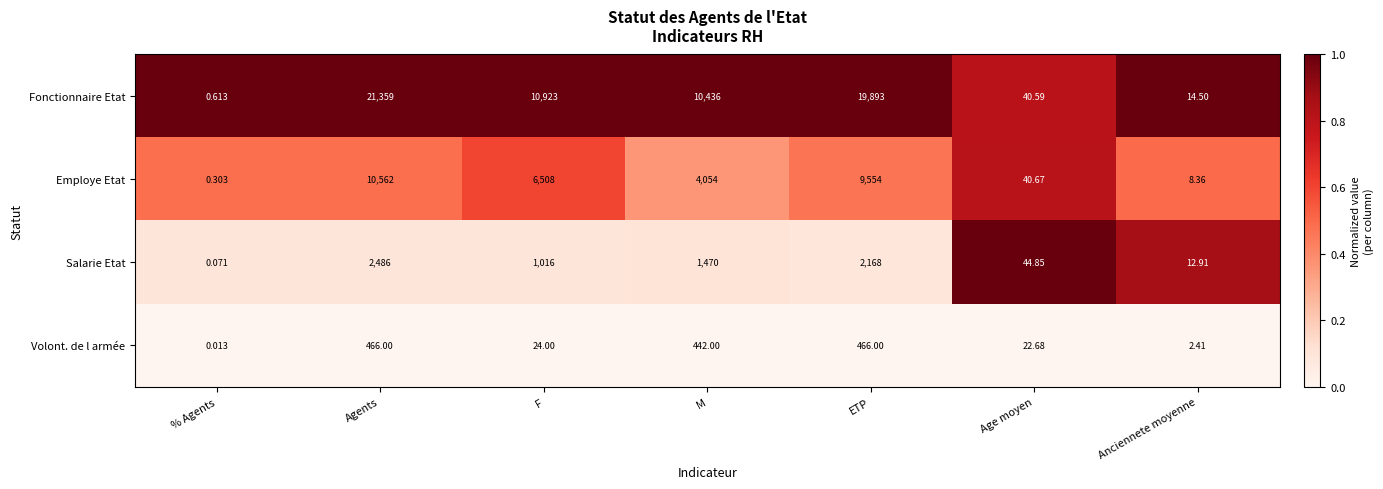

Which series has the largest range (max minus min)?

Fonctionnaire Etat